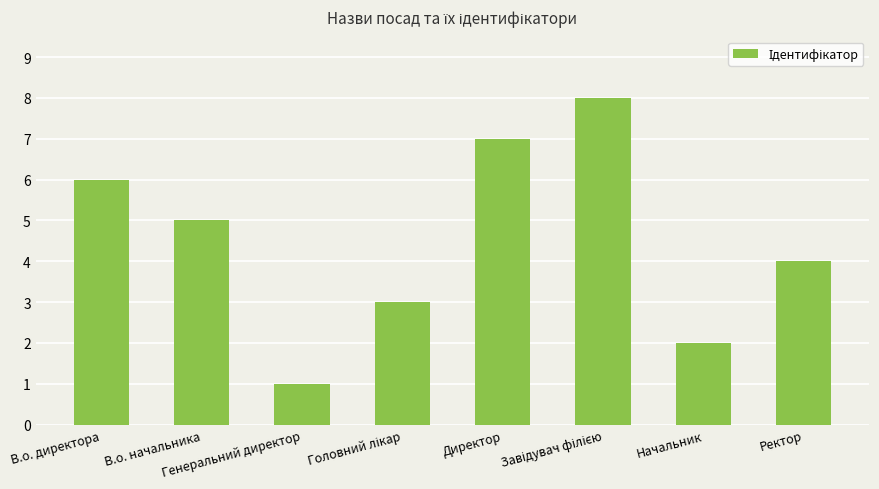

What is the sum of all values?

36